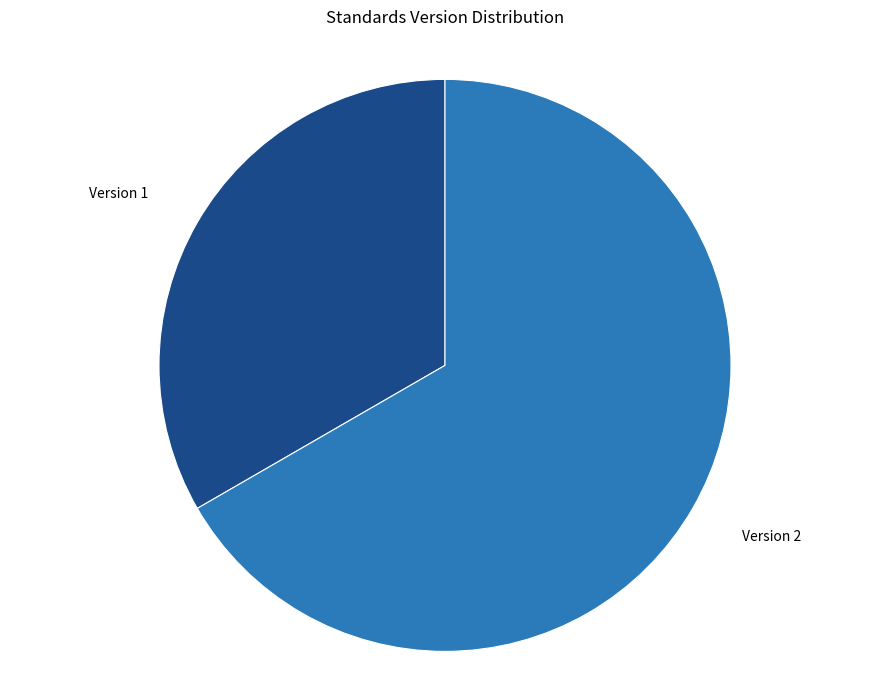

Between Version 1 and Version 2, which is larger?

Version 2